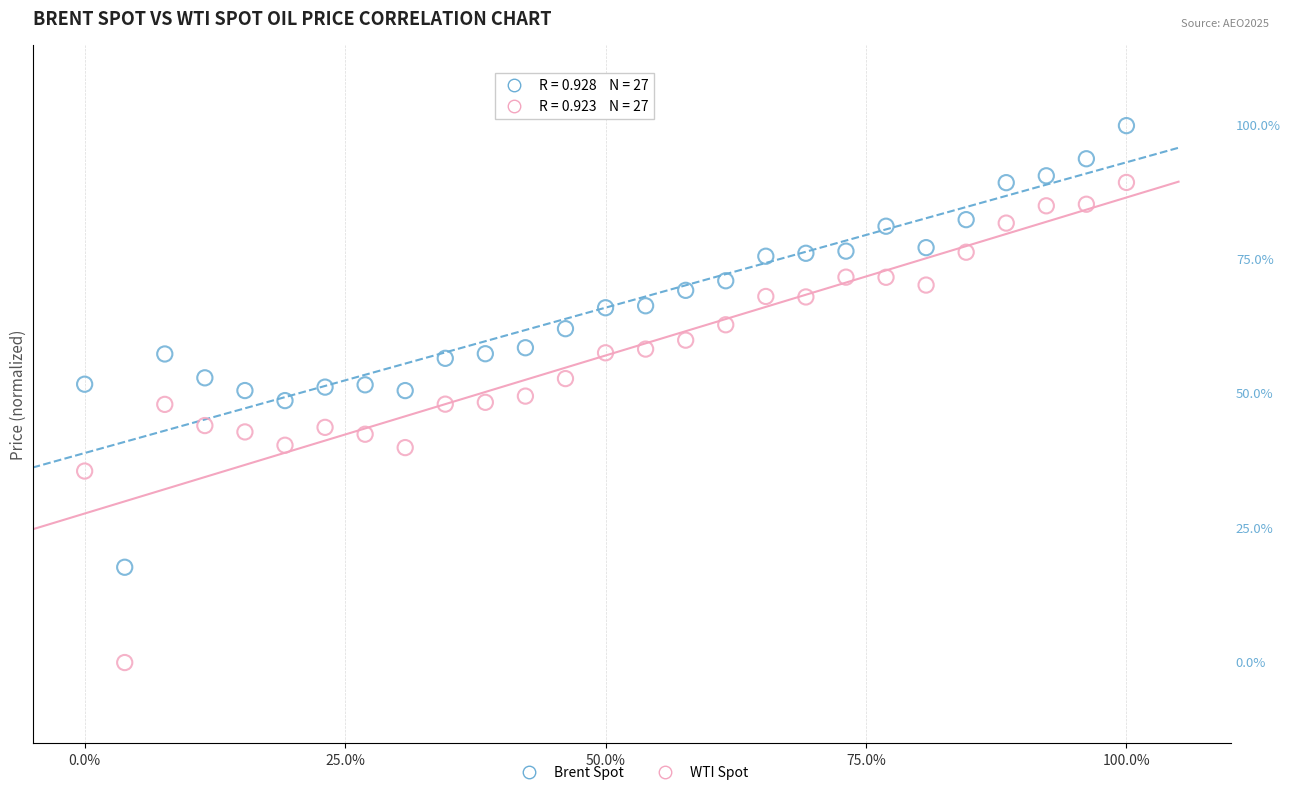

Which series contains the highest Y value?

Brent Spot